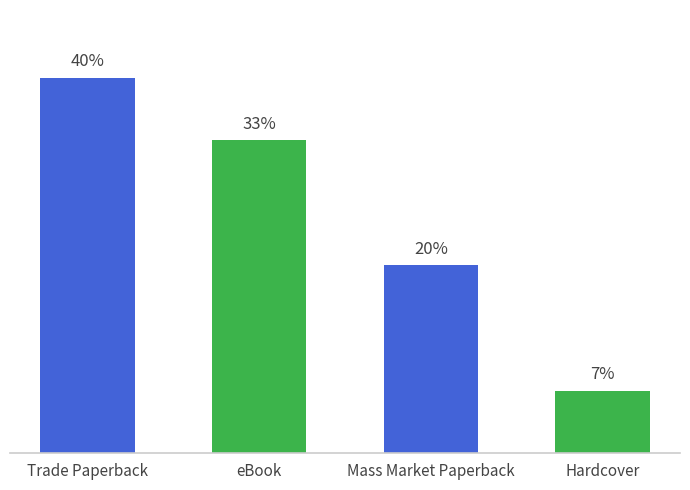

Where is the data nearest to the value 23?

Mass Market Paperback